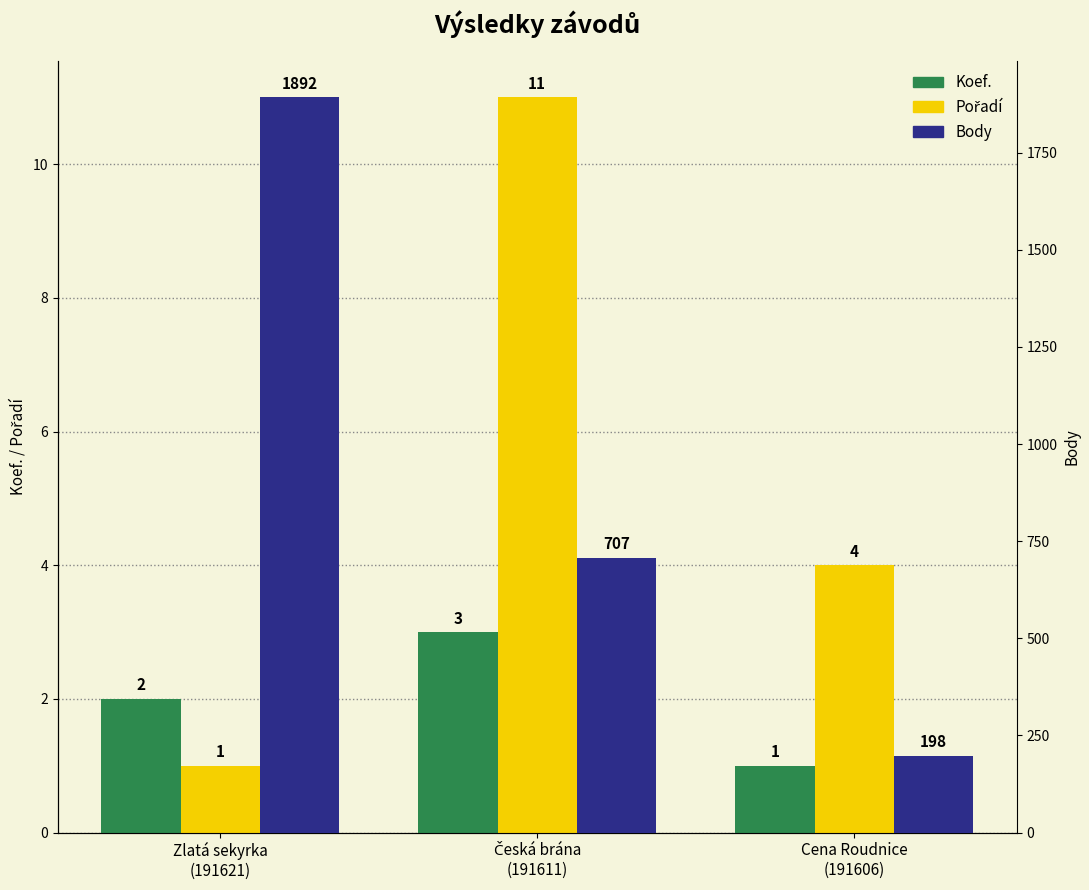

What are all the series names shown in the legend?

Koef., Pořadí, Body